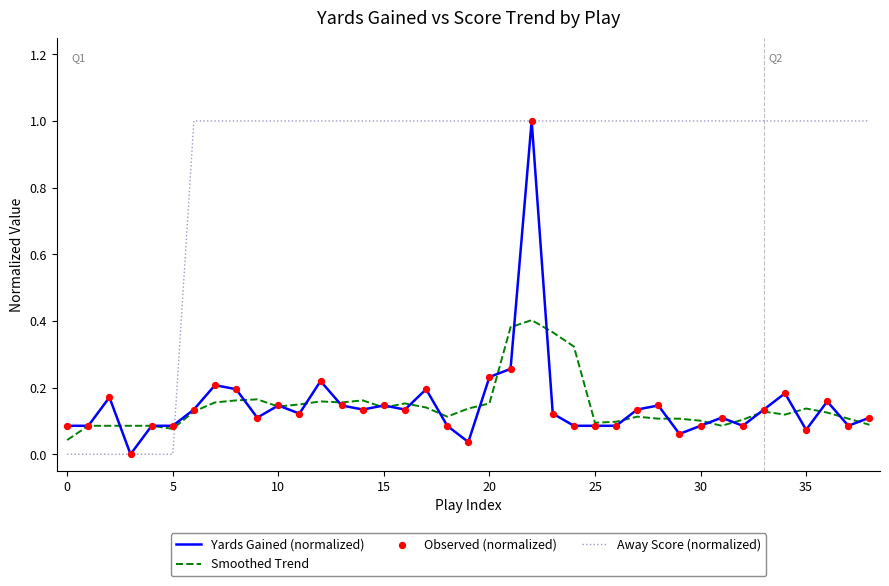

True or false: Smoothed Trend and Away Score (normalized) intersect in this chart.

True